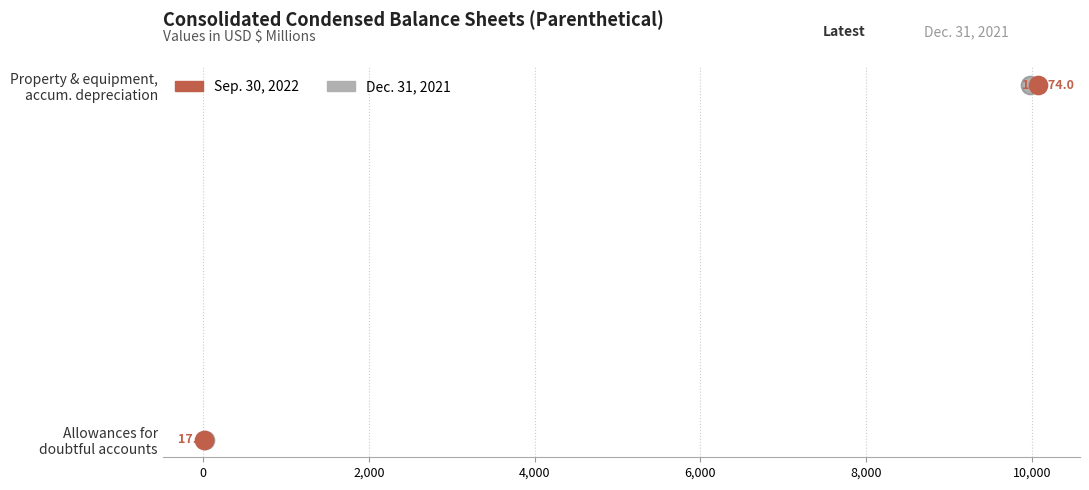

Which series reaches the minimum Y coordinate?

Dec. 31, 2021